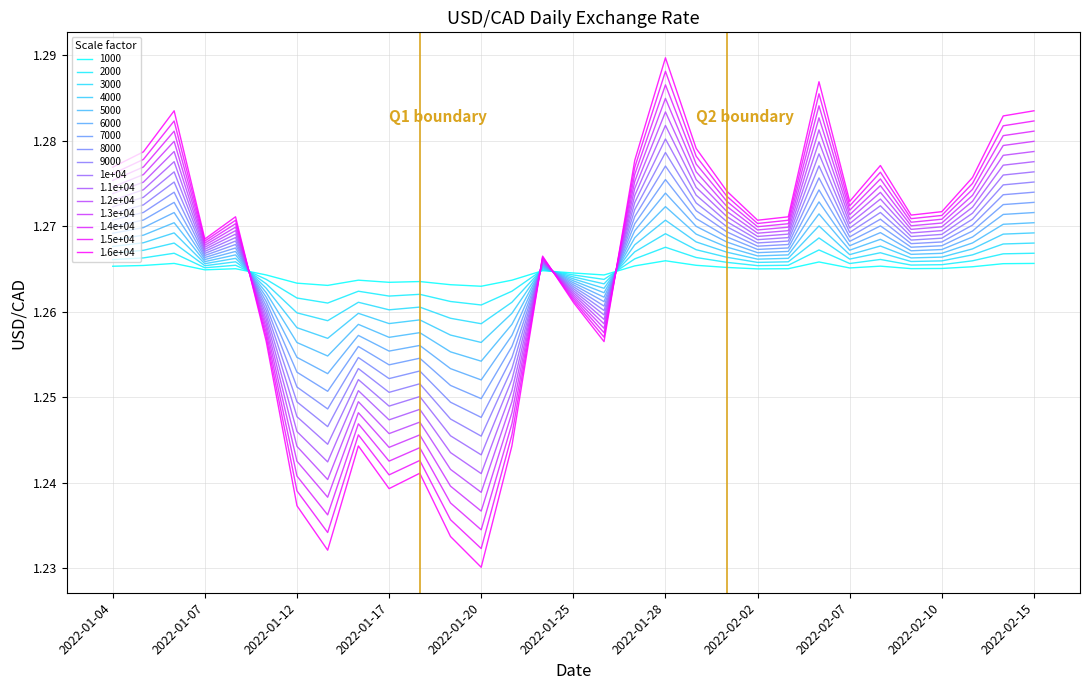

Reading left to right, what are all the values shown in this chart?

2022-01-04=1.3	2022-01-05=1.3	2022-01-06=1.3	2022-01-07=1.3	2022-01-10=1.3	2022-01-11=1.3	2022-01-12=1.3	2022-01-13=1.3	2022-01-14=1.3	2022-01-17=1.3	2022-01-18=1.3	2022-01-19=1.3	2022-01-20=1.3	2022-01-21=1.3	2022-01-24=1.3	2022-01-25=1.3	2022-01-26=1.3	2022-01-27=1.3	2022-01-28=1.3	2022-01-31=1.3	2022-02-01=1.3	2022-02-02=1.3	2022-02-03=1.3	2022-02-04=1.3	2022-02-07=1.3	2022-02-08=1.3	2022-02-09=1.3	2022-02-10=1.3	2022-02-11=1.3	2022-02-14=1.3	2022-02-15=1.3